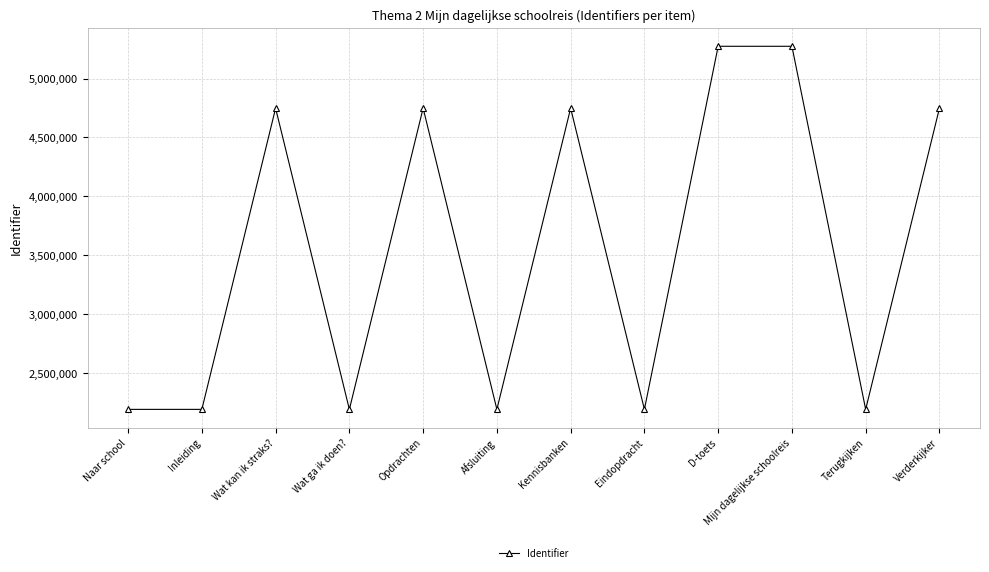

Where is the first local maximum?

Wat kan ik straks?